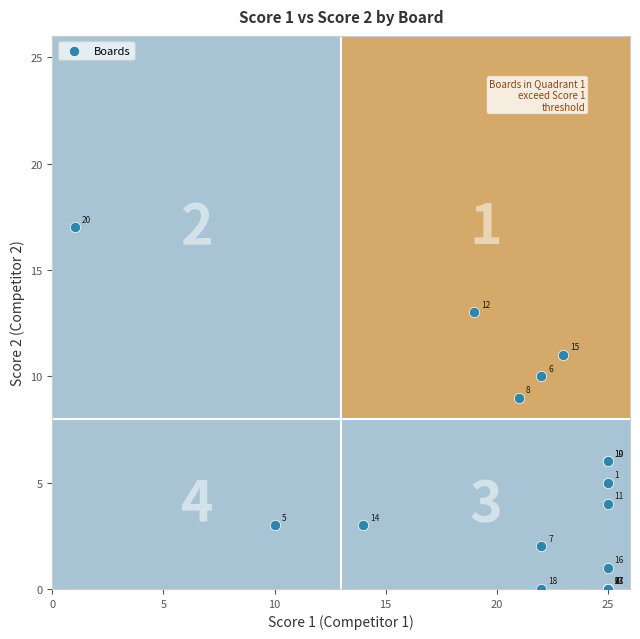

What Y value in the scatter plot is closest to 8?

9